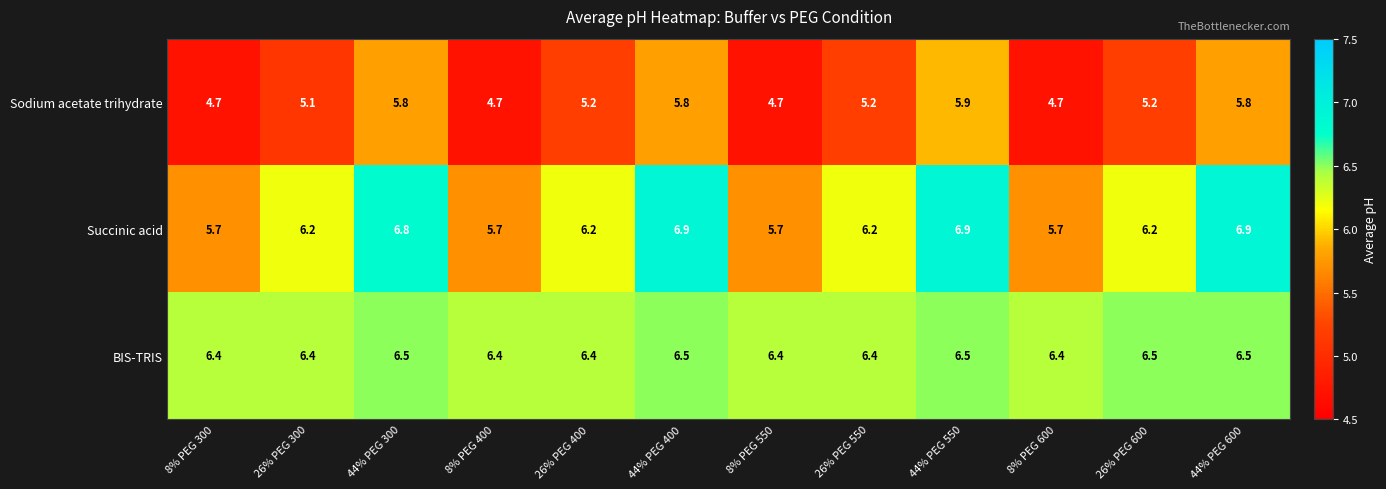

At which category is the sum across all series the highest?

44% PEG 550